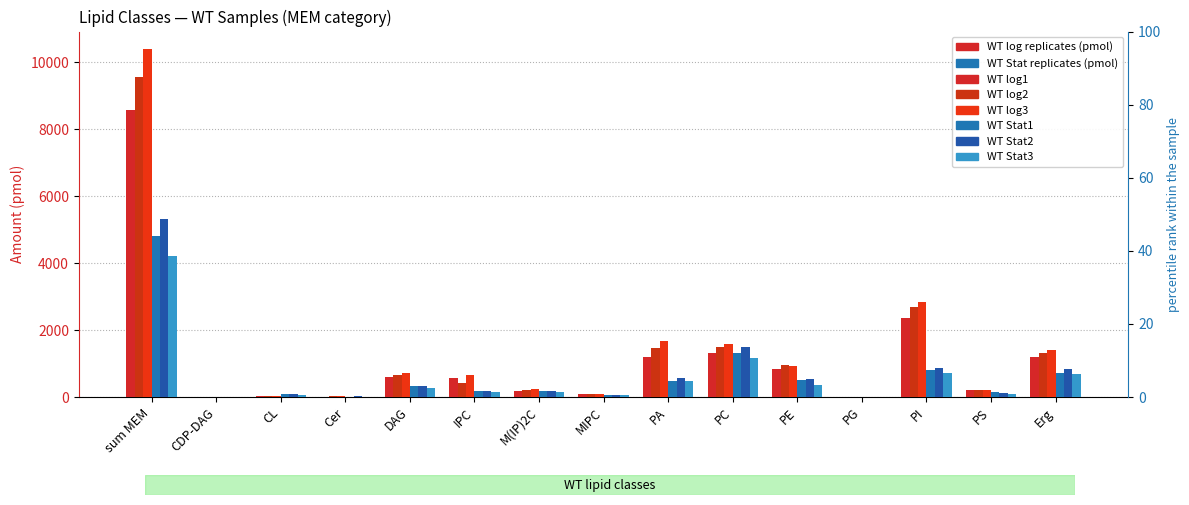

At how many categories does at least one series exceed 10269?

1